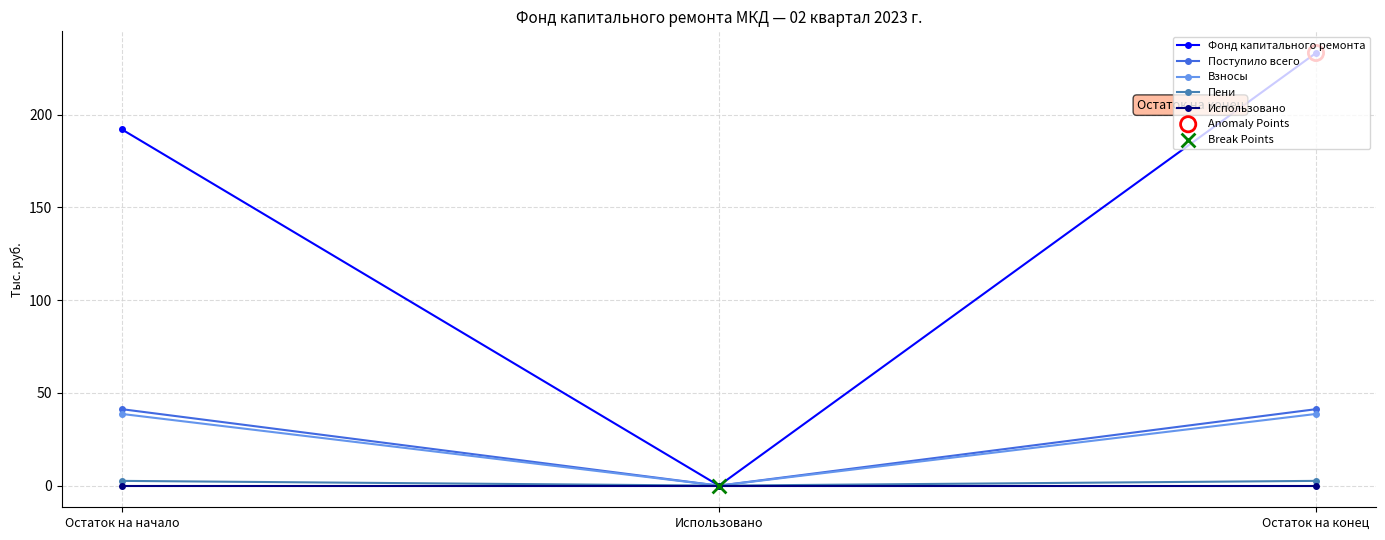

Which series has the largest range (max minus min)?

Фонд капитального ремонта